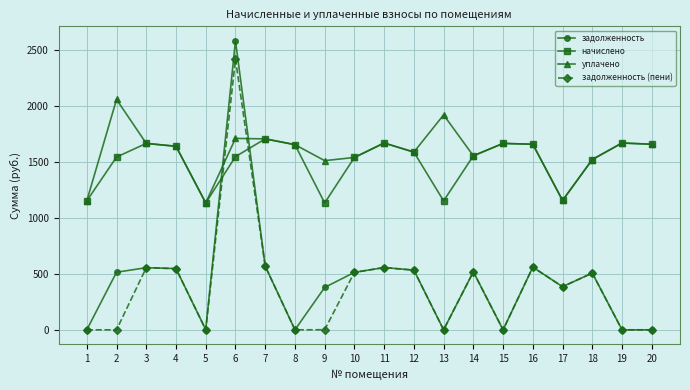

The value of уплачено at 2 is 2054.9. True or false?

True